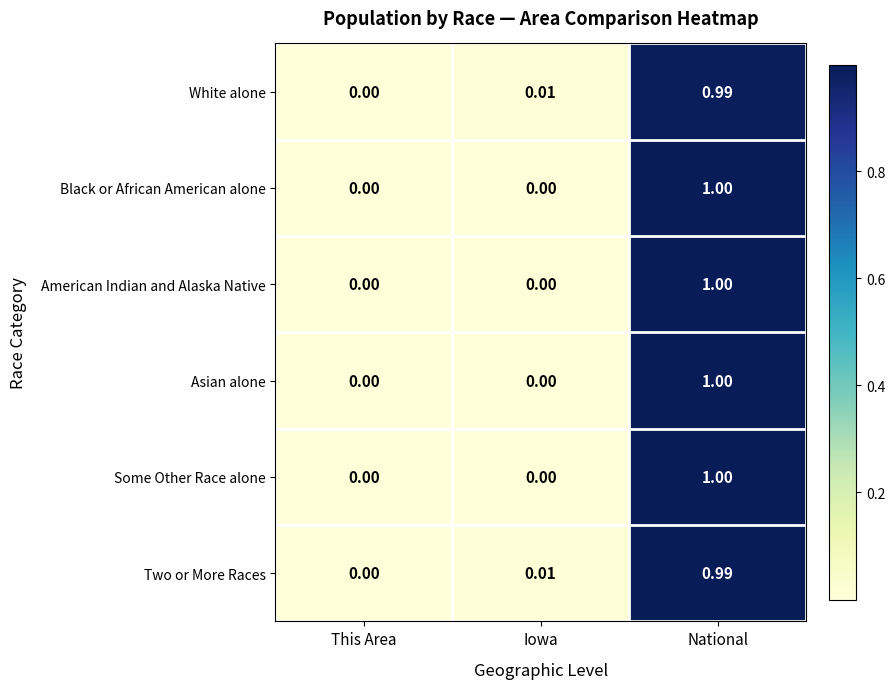

At which category is the sum across all series the highest?

National